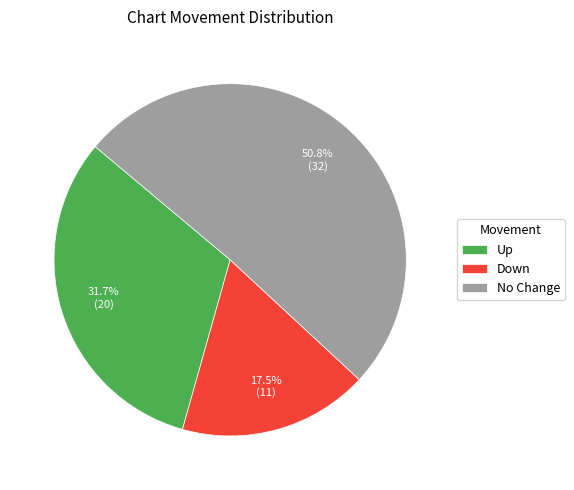

What is the smallest slice in the pie chart?

Down